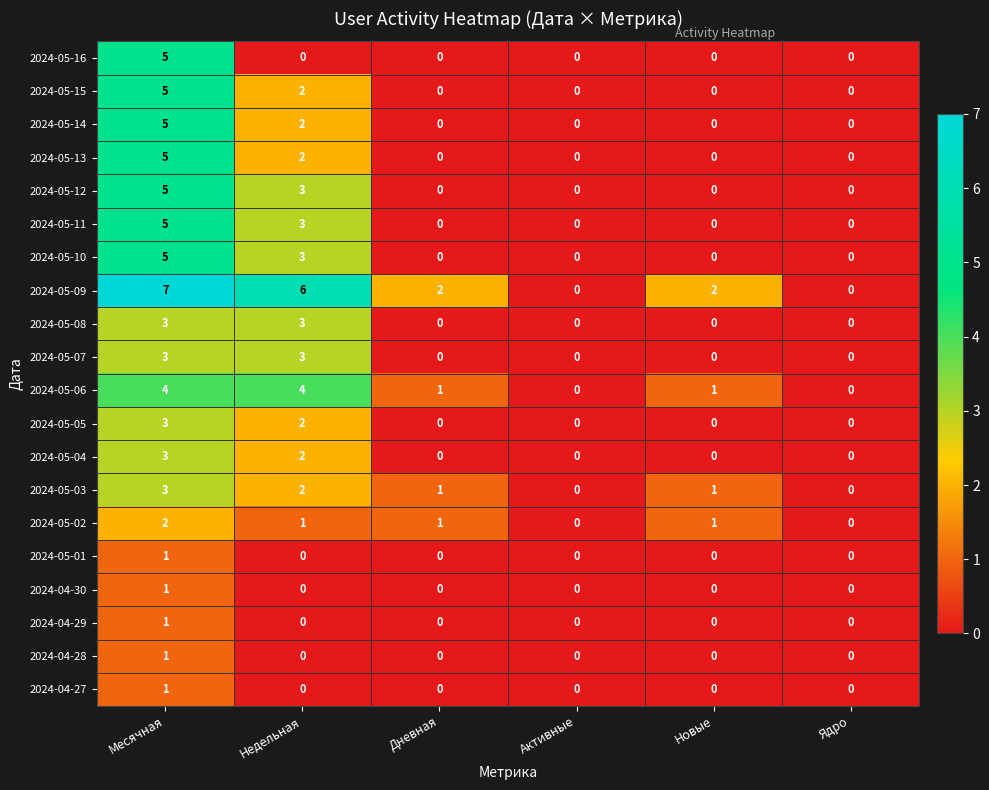

At which category does the chart reach its peak across all series?

Месячная